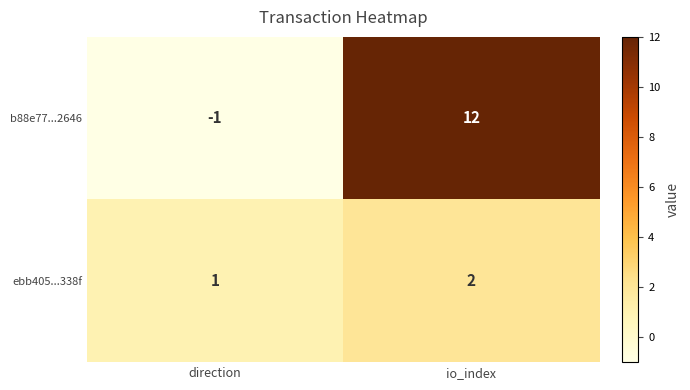

What is the sum of the b88e77...2646 values at direction and io_index?

11